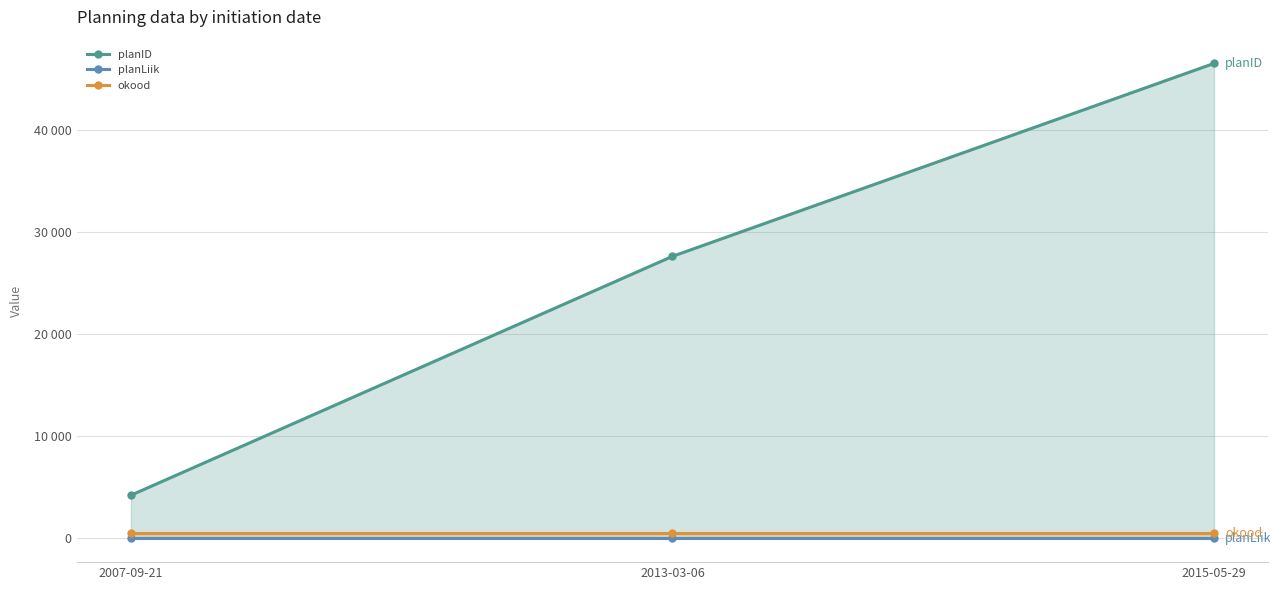

What position from the left is 2013-03-06?

2